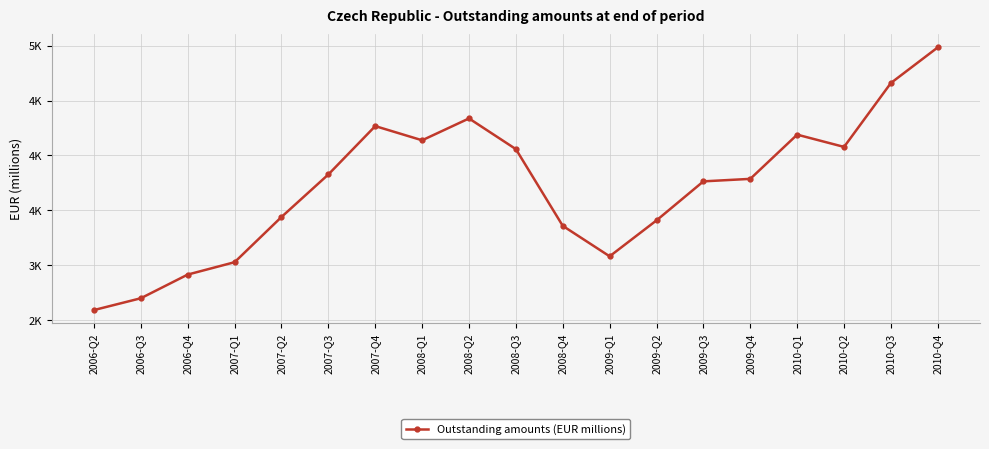

Rank the categories by value from lowest to highest.

2006-Q2, 2006-Q3, 2006-Q4, 2007-Q1, 2009-Q1, 2008-Q4, 2009-Q2, 2007-Q2, 2009-Q3, 2009-Q4, 2007-Q3, 2008-Q3, 2010-Q2, 2008-Q1, 2010-Q1, 2007-Q4, 2008-Q2, 2010-Q3, 2010-Q4